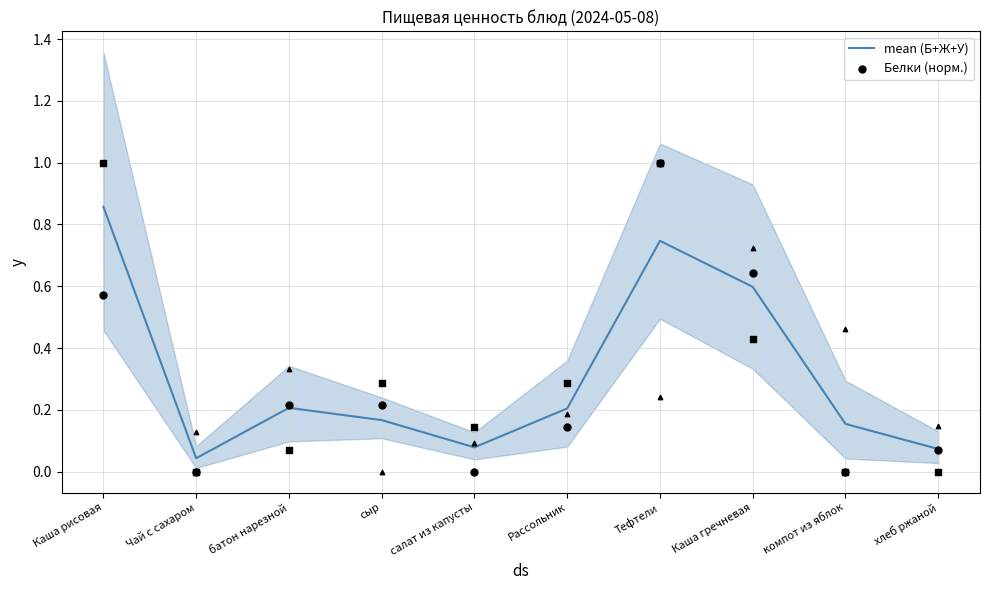

Which series has the widest spread of Y values?

Белки (норм.)